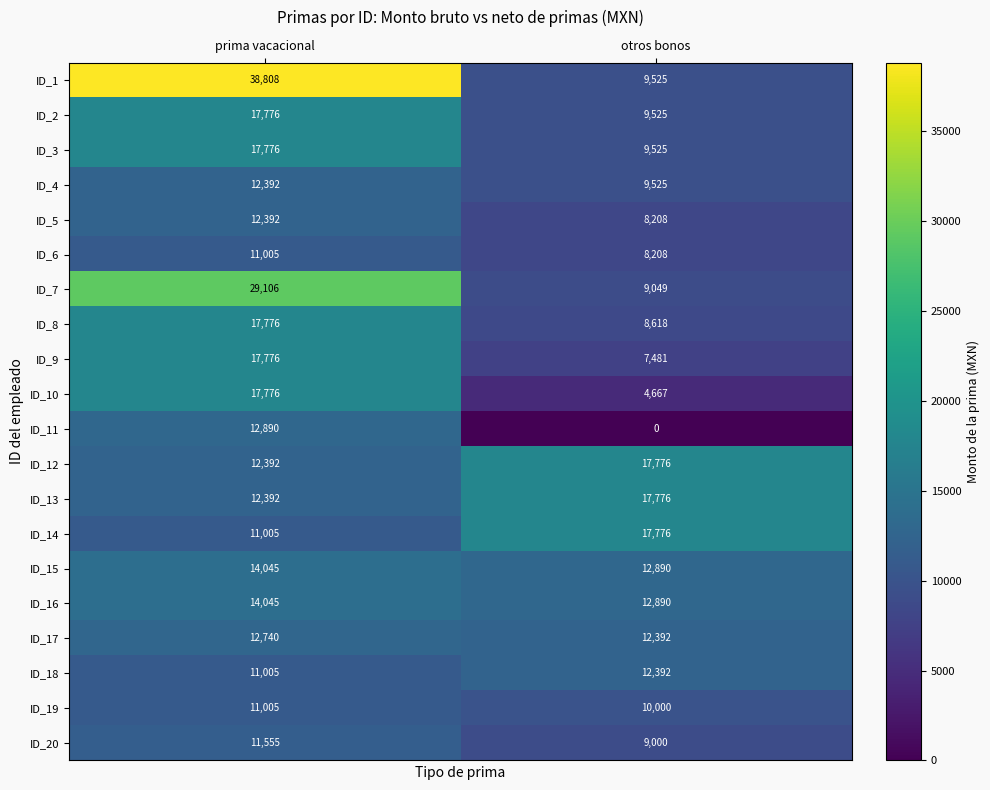

Is it true that ID_15 equals 4372 at prima vacacional?

False